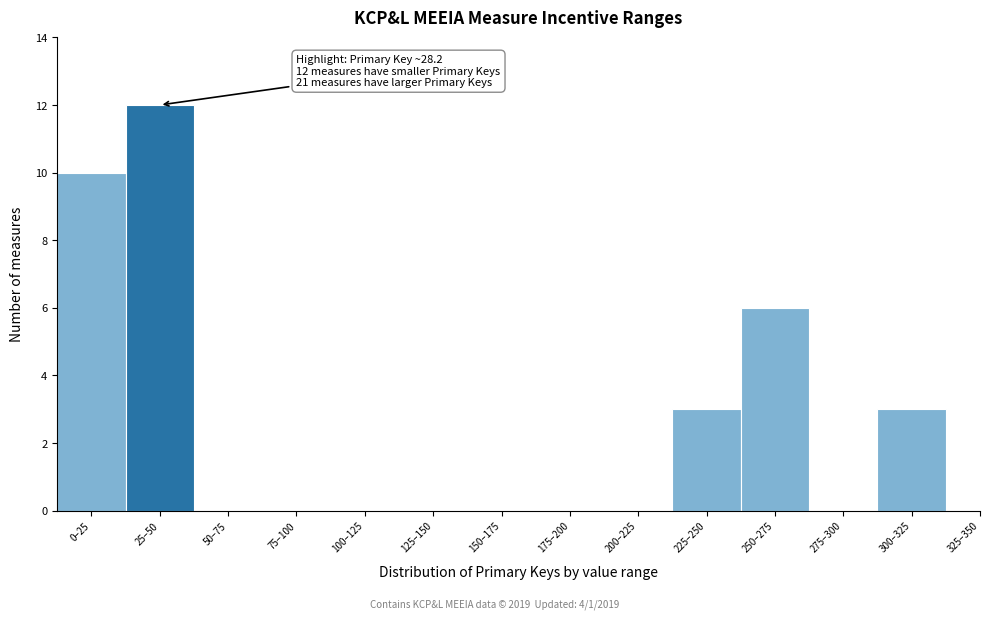

Reading left to right, what are all the values shown in this chart?

0–25=10	25–50=12	50–75=0	75–100=0	100–125=0	125–150=0	150–175=0	175–200=0	200–225=0	225–250=3	250–275=6	275–300=0	300–325=3	325–350=0